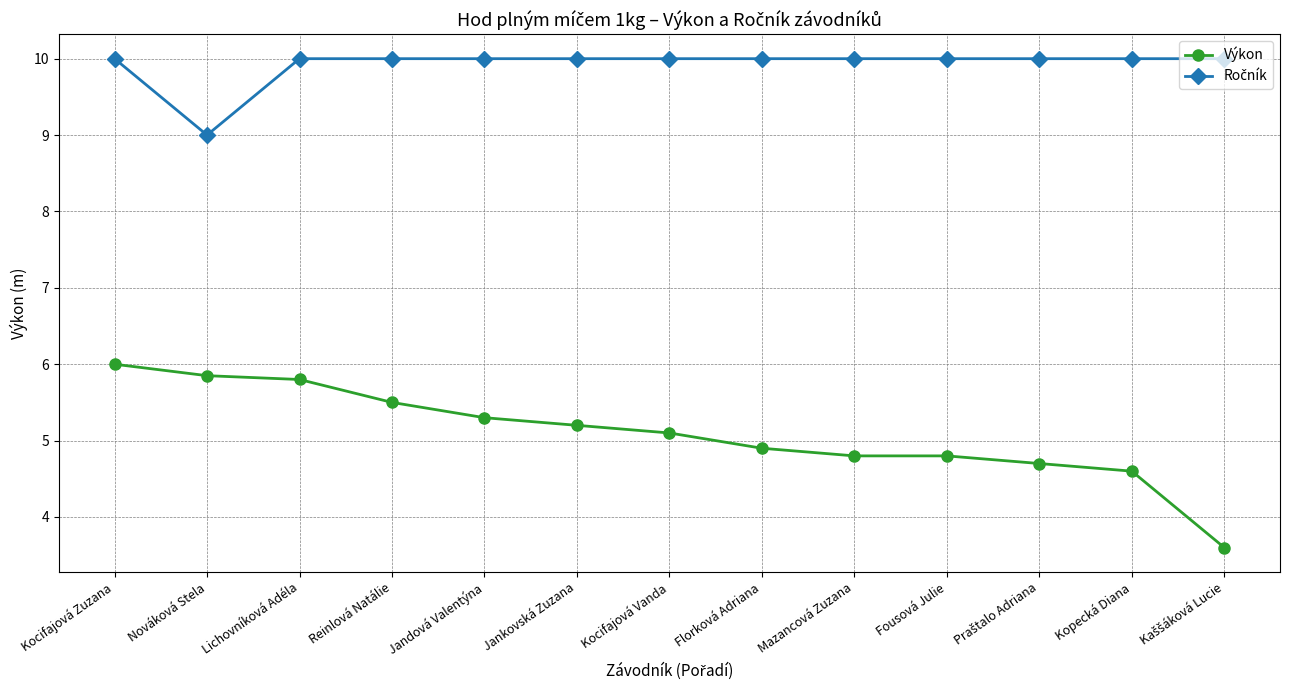

What is the average value of the Výkon series?

5.1